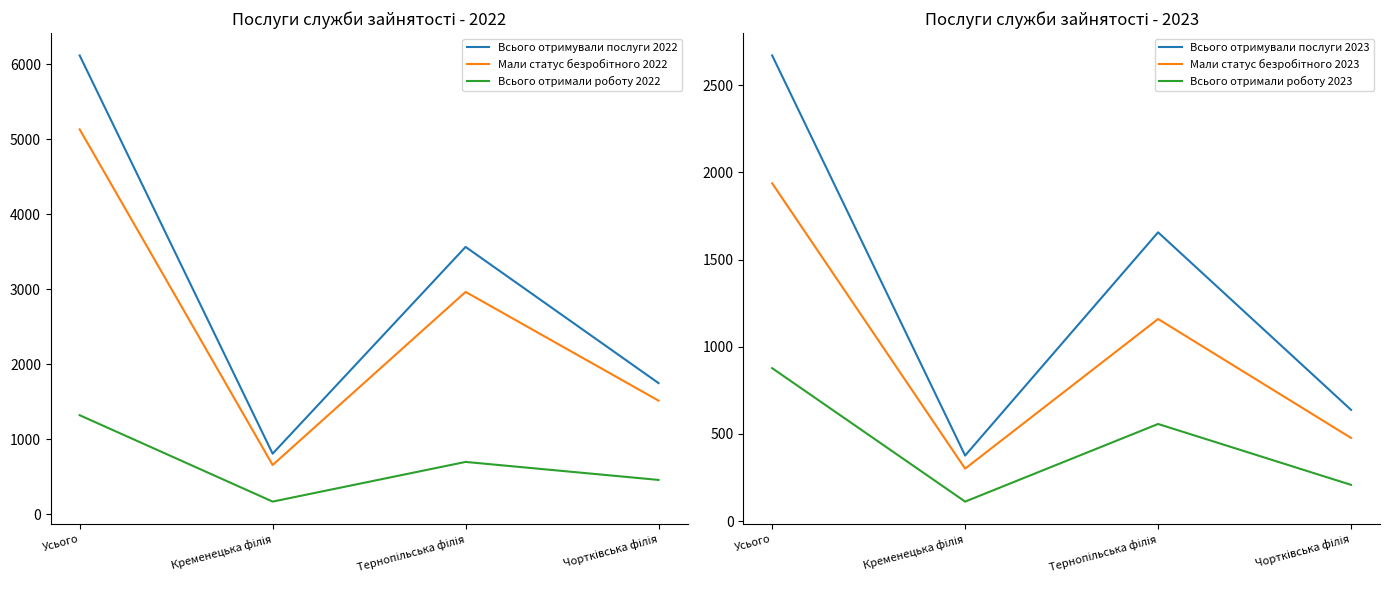

Reading left to right, what are all the values shown in this chart?

Всього отримували послуги 2022: 6116	806	3563	1747
Мали статус безробітного 2022: 5131	655	2963	1513
Всього отримали роботу 2022: 1319	167	696	456
Всього отримували послуги 2023: 2670	376	1656	638
Мали статус безробітного 2023: 1937	301	1159	477
Всього отримали роботу 2023: 877	112	557	208